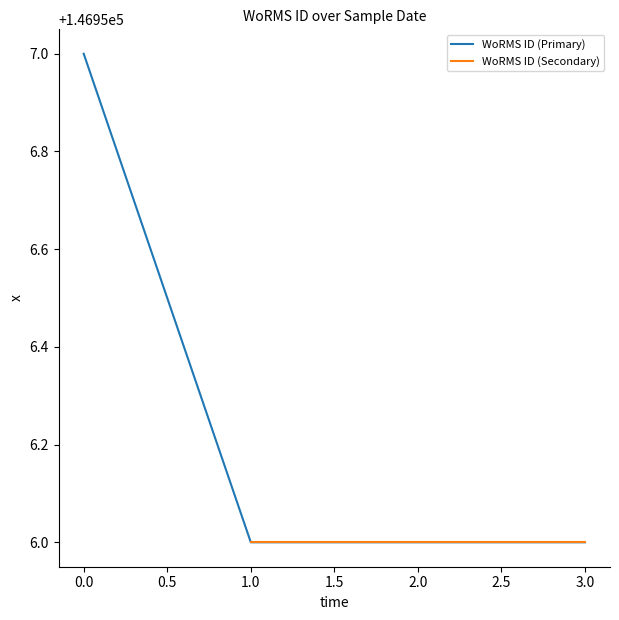

Is it true that WoRMS ID (Primary) equals 146957 at 0.0?

True